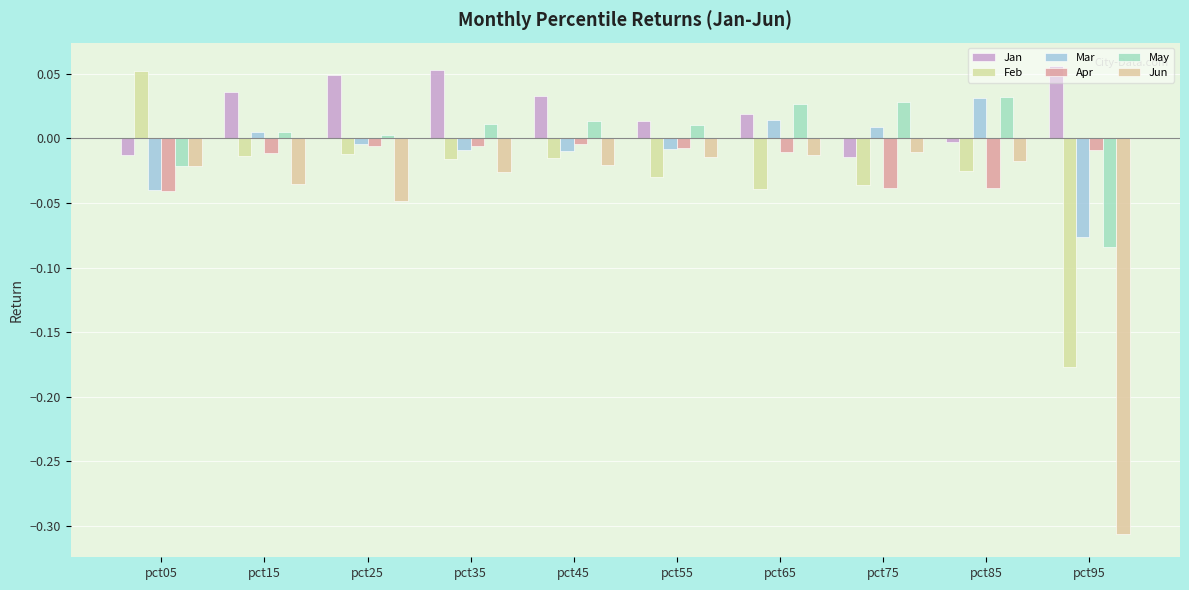

How many values in the Mar series are below 0?

6